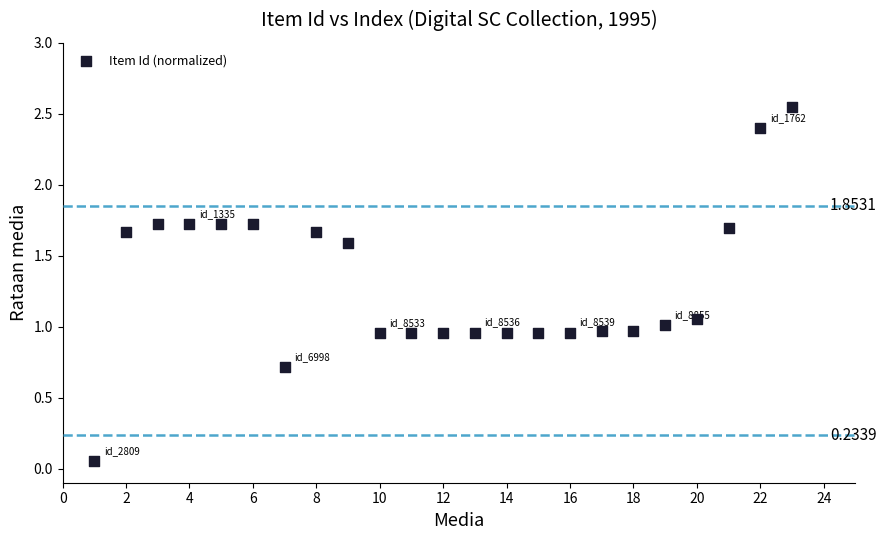

What is the range of X values (max minus min)?

22.0